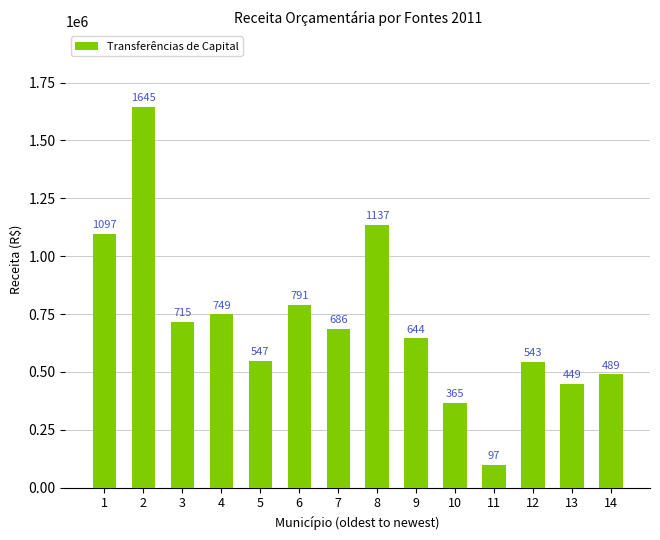

Which label corresponds to the smallest value in the chart?

11